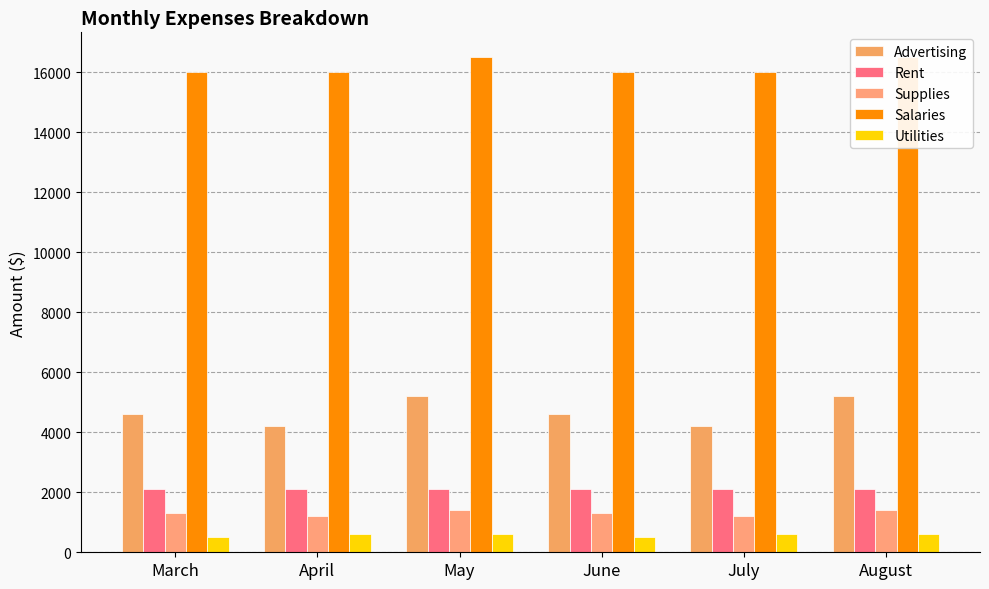

Between April and June, which series saw the biggest shift?

Advertising